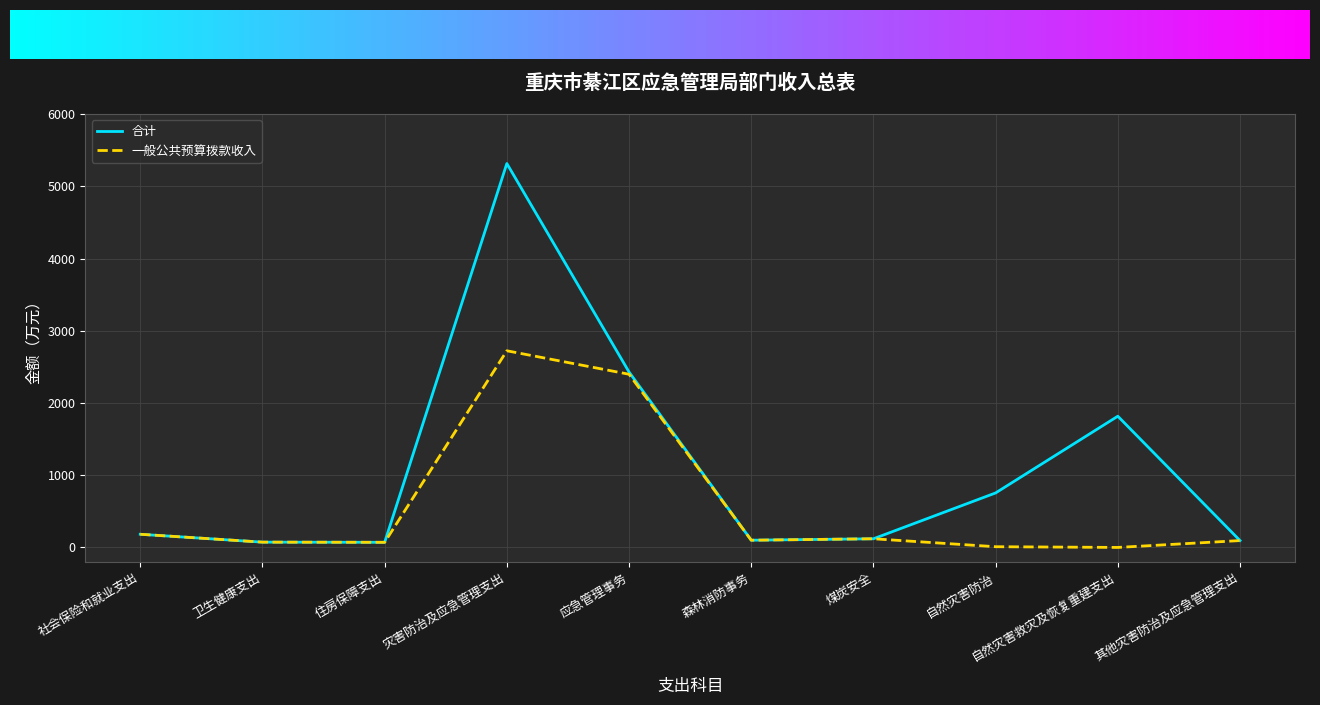

What is the maximum value for 一般公共预算拨款收入?

2722.9